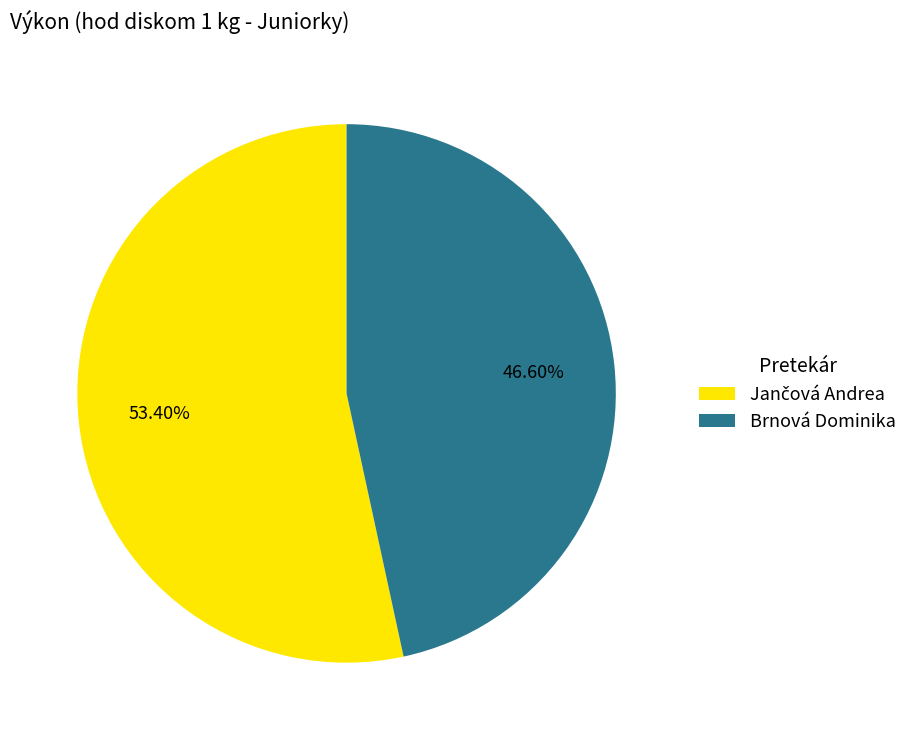

Which category has the smallest portion of the pie?

Brnová Dominika